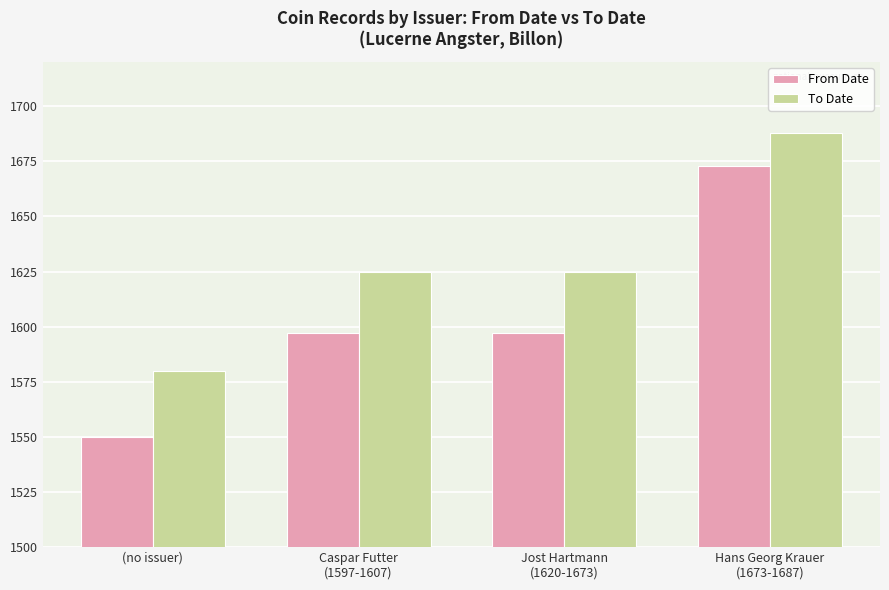

Rank the series by their maximum value, from highest to lowest.

To Date, From Date